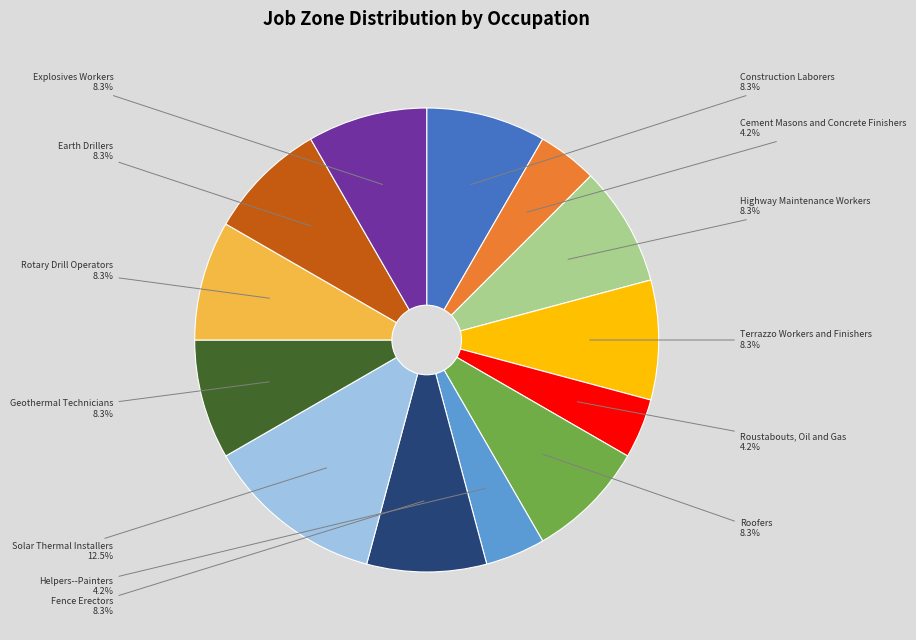

What is the largest slice in the pie chart?

Solar Thermal Installers